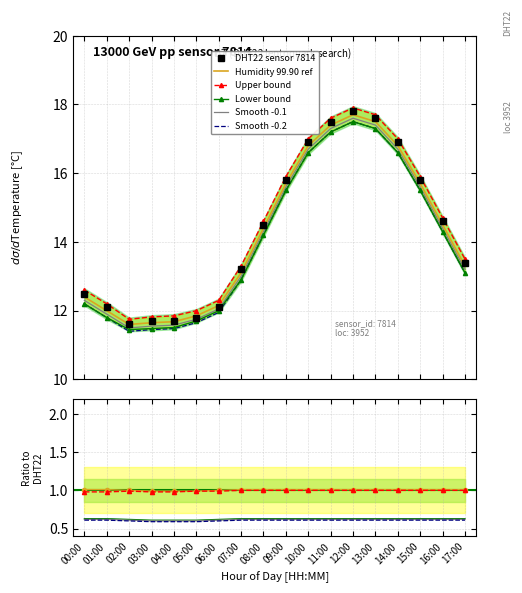

What is the label of the 8th point from the right?

10:00